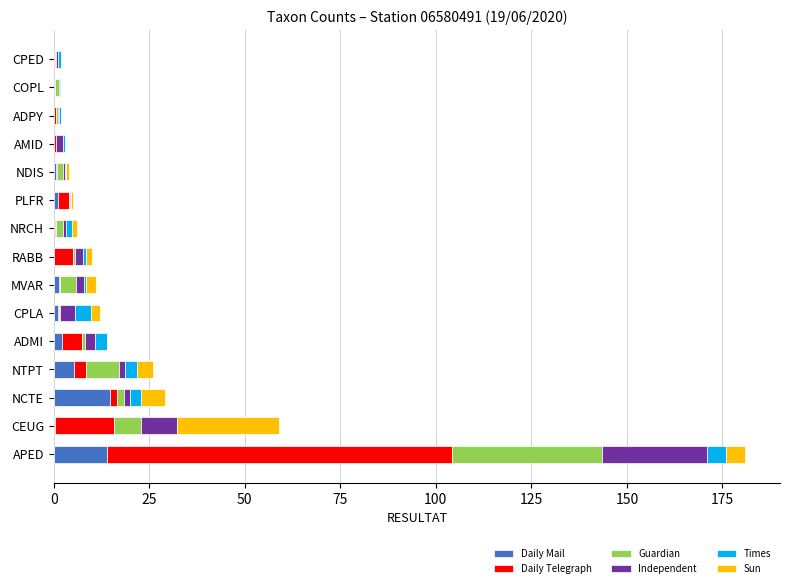

At which category is the sum across all series the highest?

APED